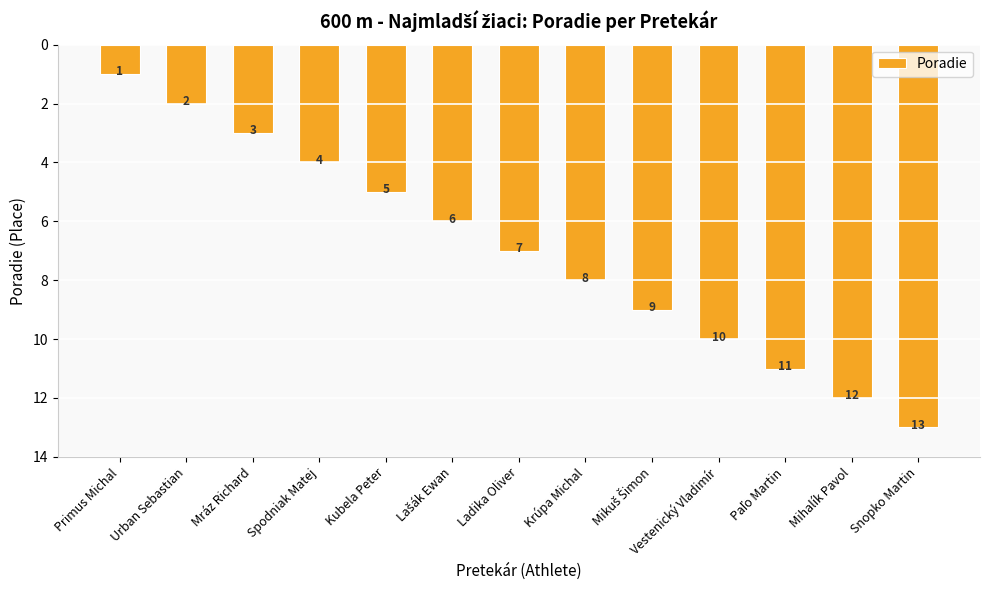

True or false: the data shows 13 at Vestenický Vladimír.

False